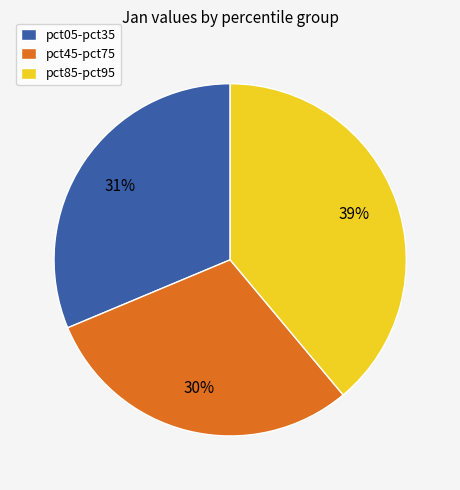

What percentage is the pct45-pct75 slice, to the nearest percent?

30%